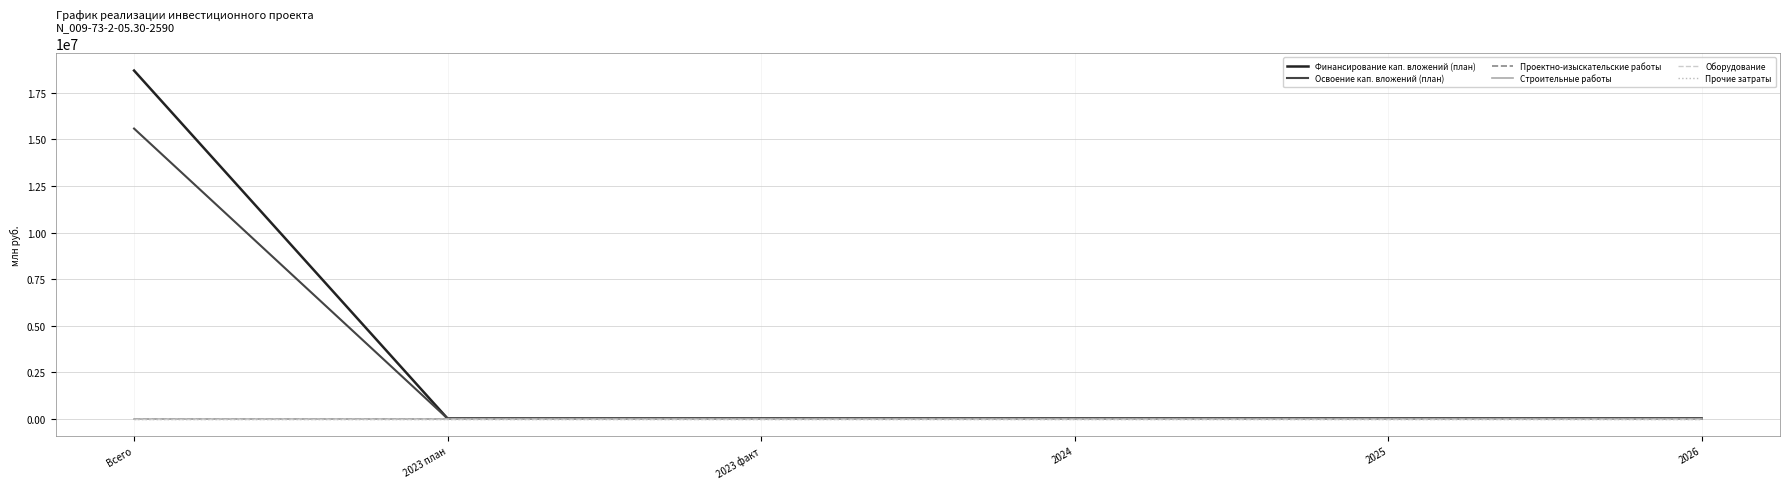

Does the chart display data point markers on the line(s)?

No